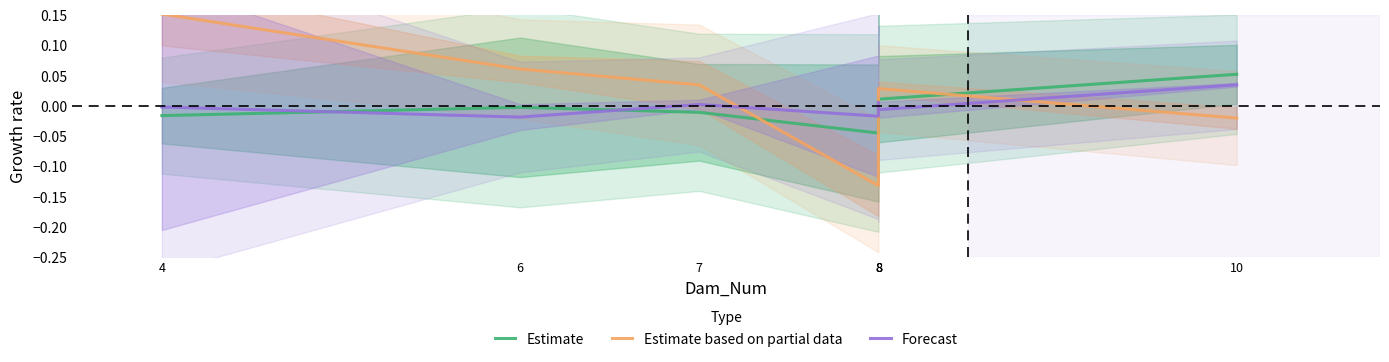

List the series in order of their peak value, highest first.

Estimate based on partial data, Estimate, Forecast